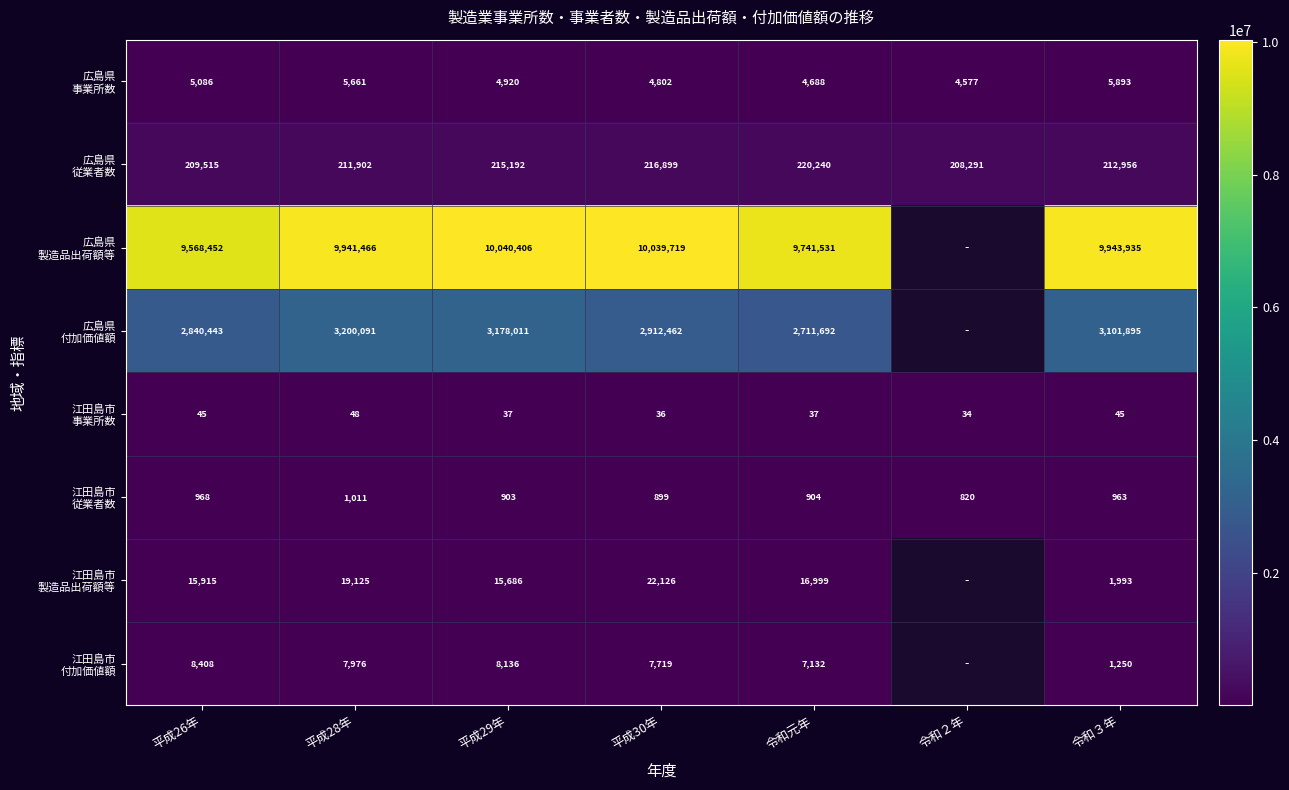

What is the difference between the highest and lowest values at 平成30年?

10039683